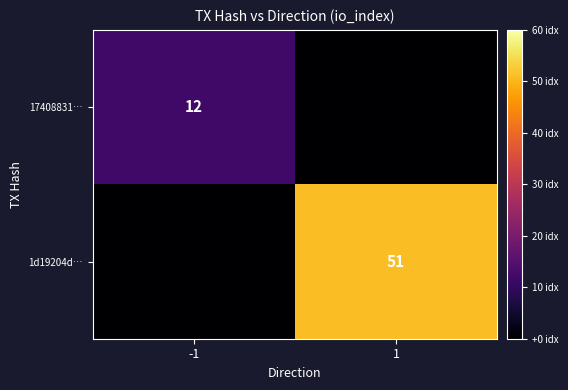

What is the total value across all series at 1?

51